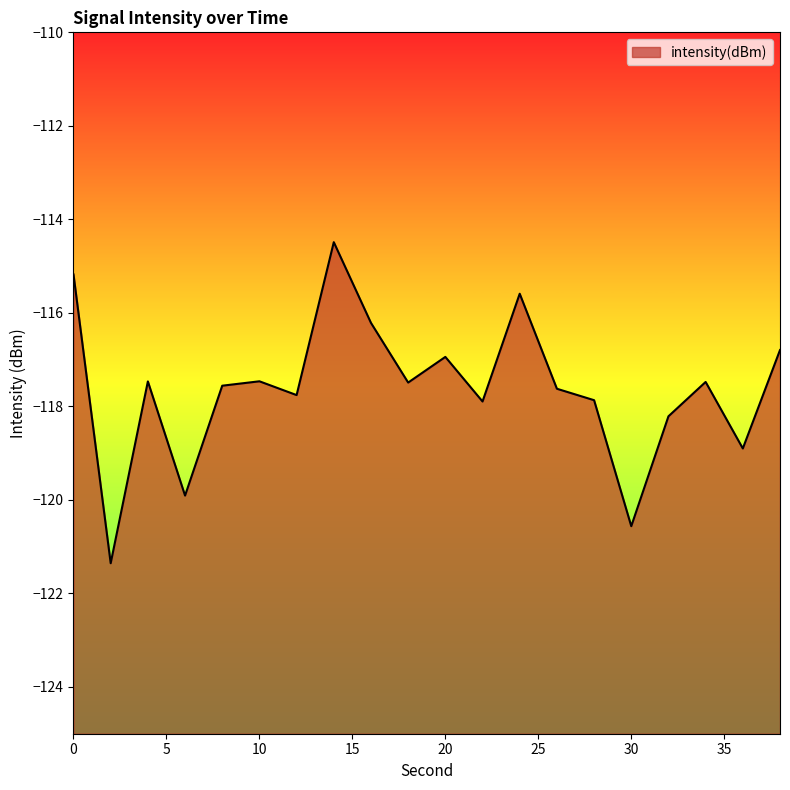

What is the difference between the maximum and second lowest values?

6.1